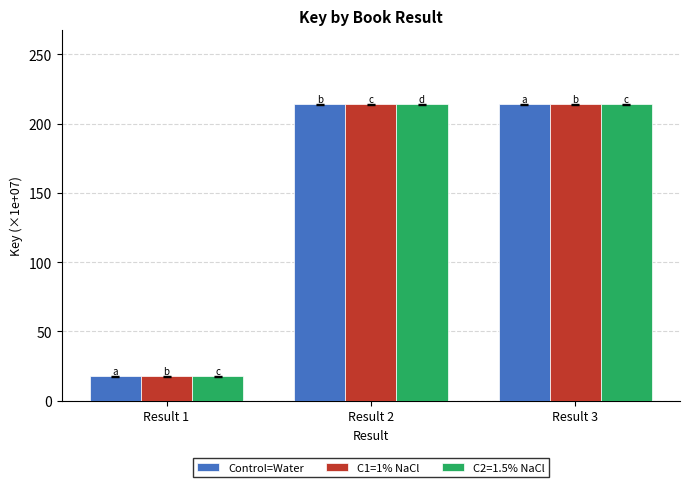

At how many categories does at least one series exceed 176?

2